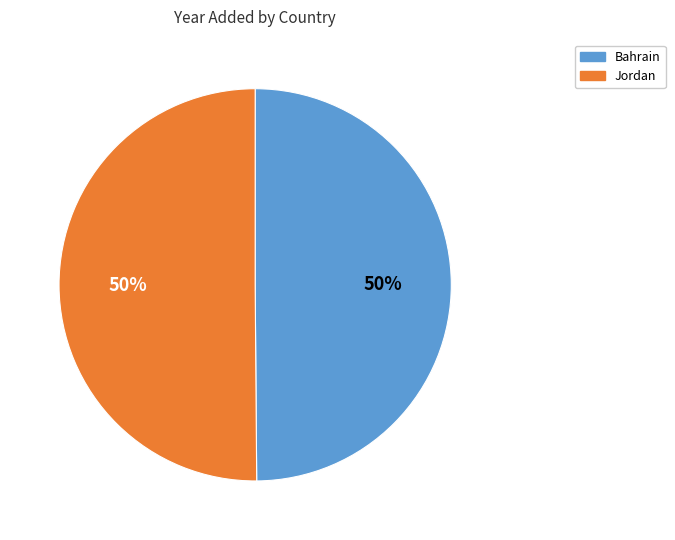

What is the ratio of the value at Bahrain to the value at Jordan?

1.0